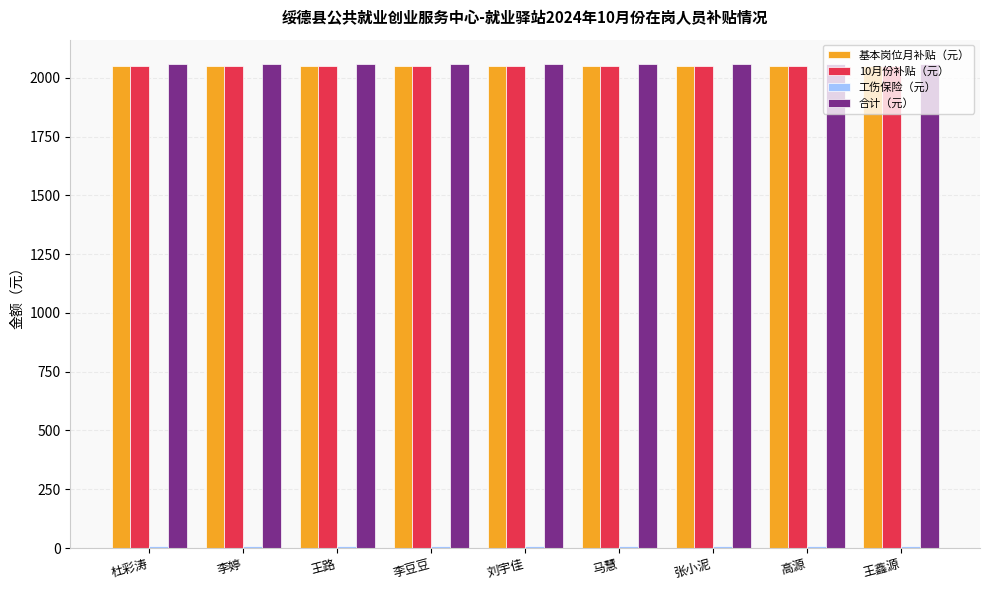

The 基本岗位月补贴（元） series shows 2050.0 at 王鑫源. True or false?

True